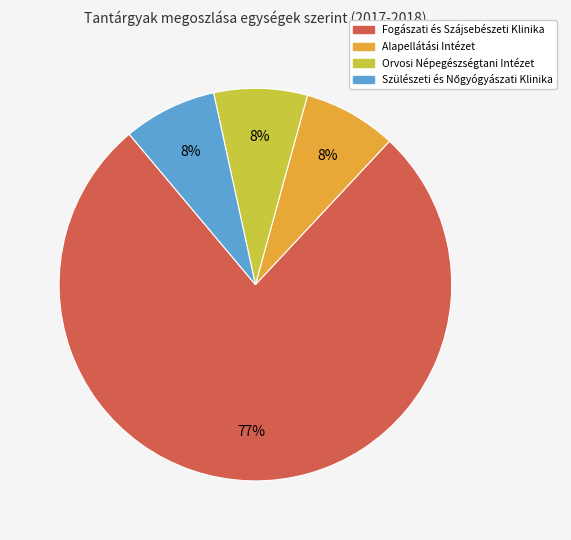

To the nearest percent, what is the average slice percentage?

25%